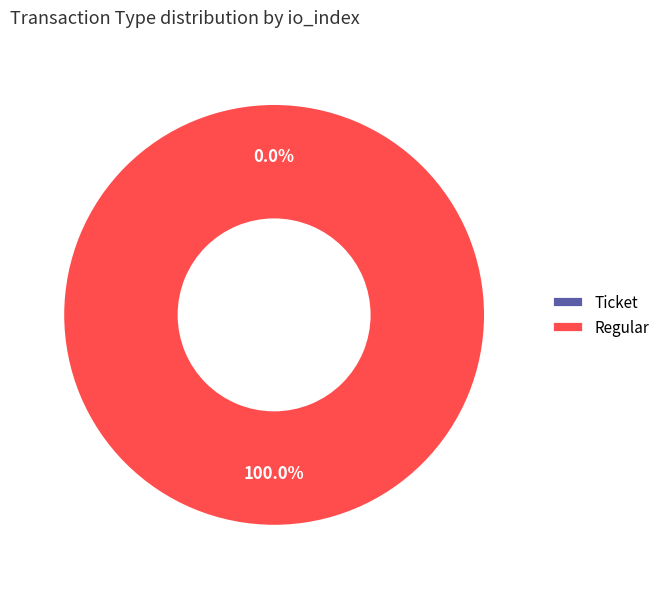

Combined, what portion of the pie is Regular and Ticket?

100.0%